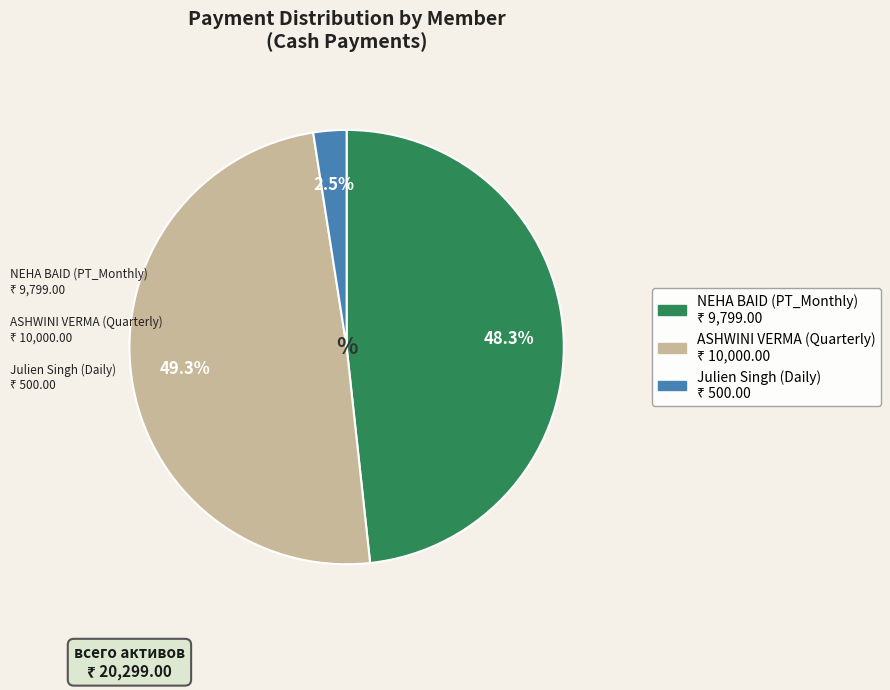

What is the largest slice in the pie chart?

ASHWINI VERMA (Quarterly)